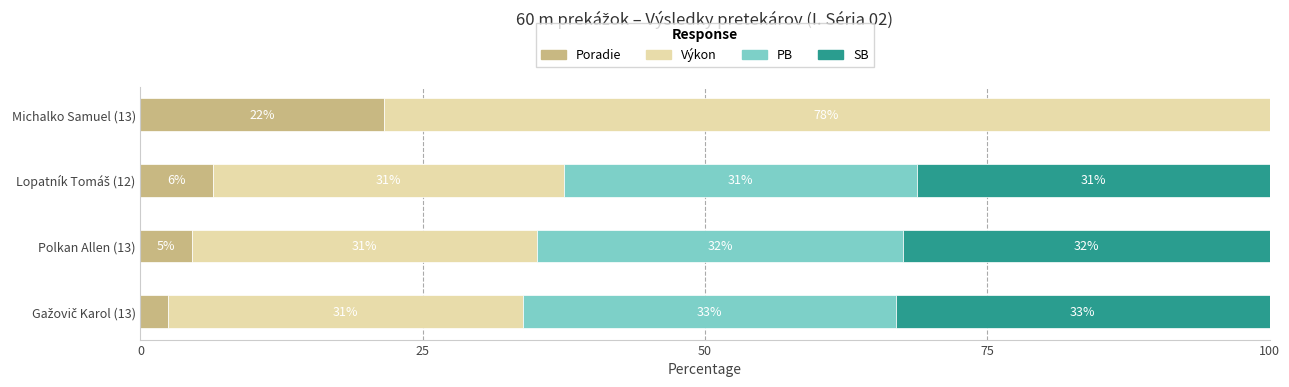

Read the Poradie value at Michalko Samuel (13).

21.5